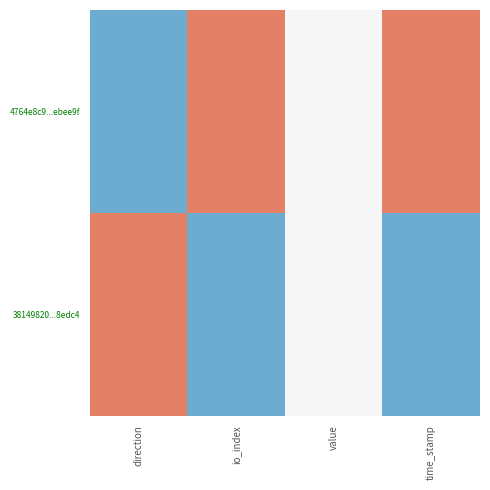

At which category is the sum across all series the highest?

direction